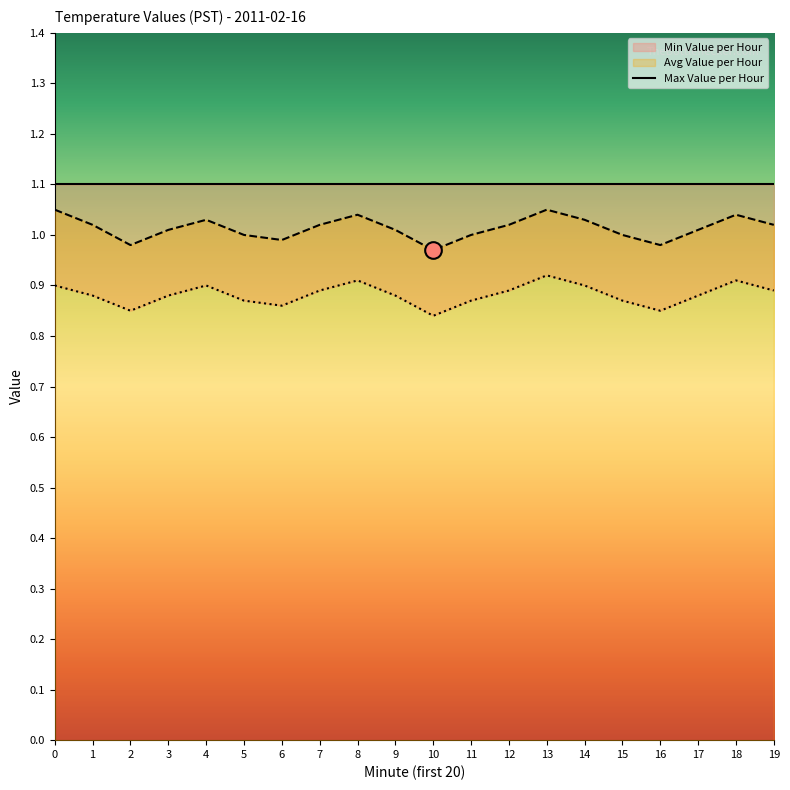

What is the sum of the Avg Value per Hour values at 6 and 14?

2.0